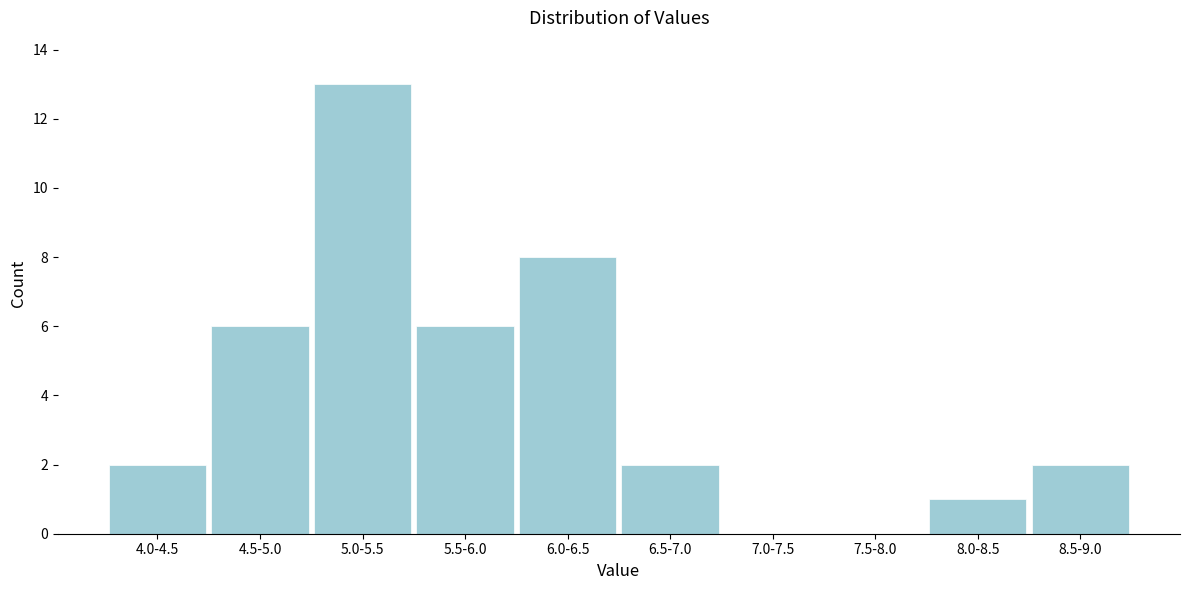

Reading left to right, what are all the values shown in this chart?

4.0-4.5=2	4.5-5.0=6	5.0-5.5=13	5.5-6.0=6	6.0-6.5=8	6.5-7.0=2	7.0-7.5=0	7.5-8.0=0	8.0-8.5=1	8.5-9.0=2